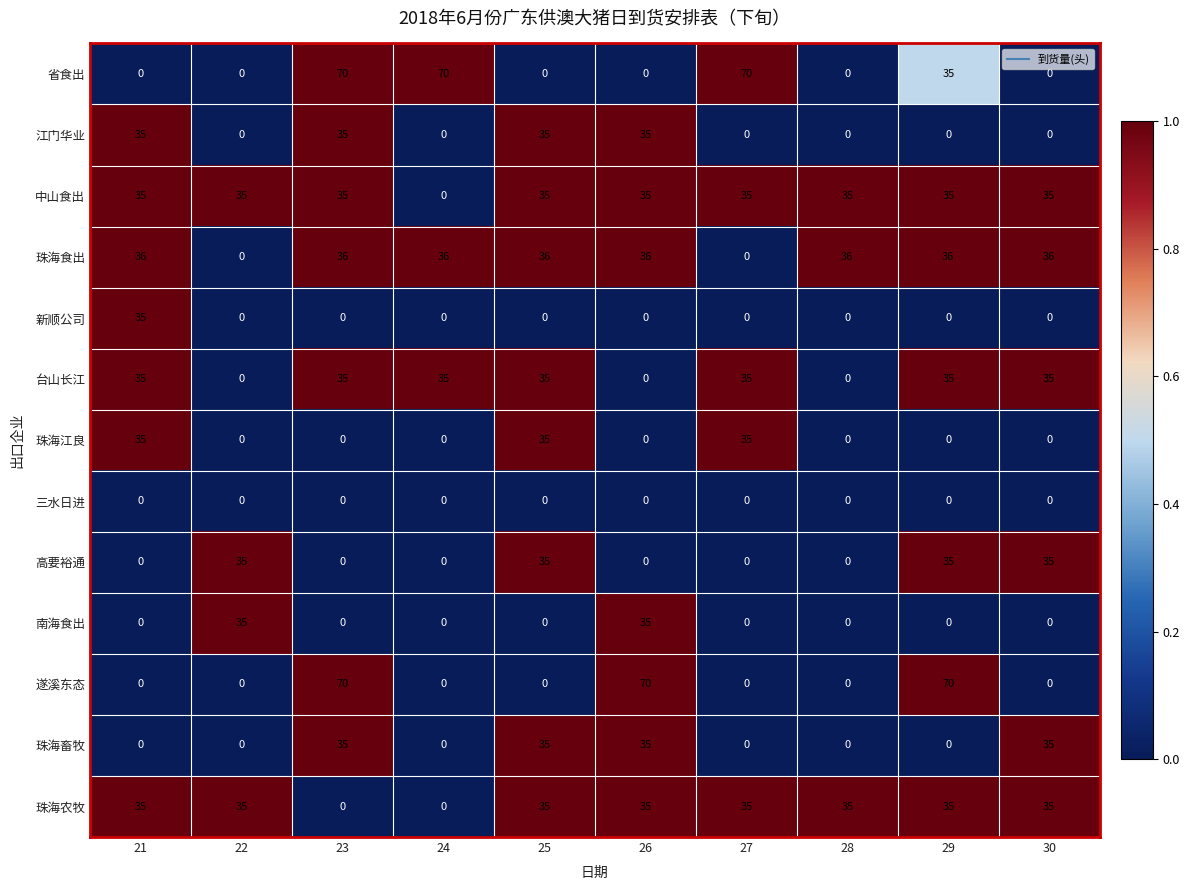

What is the total value across all series at 21?

246